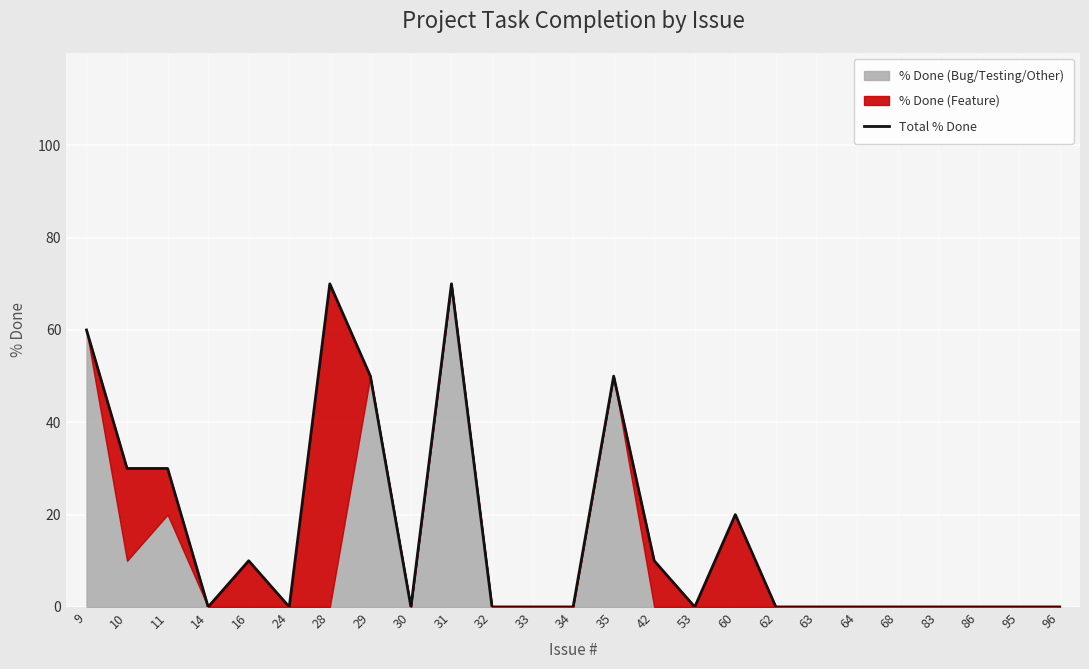

At which category does the chart reach its peak across all series?

28